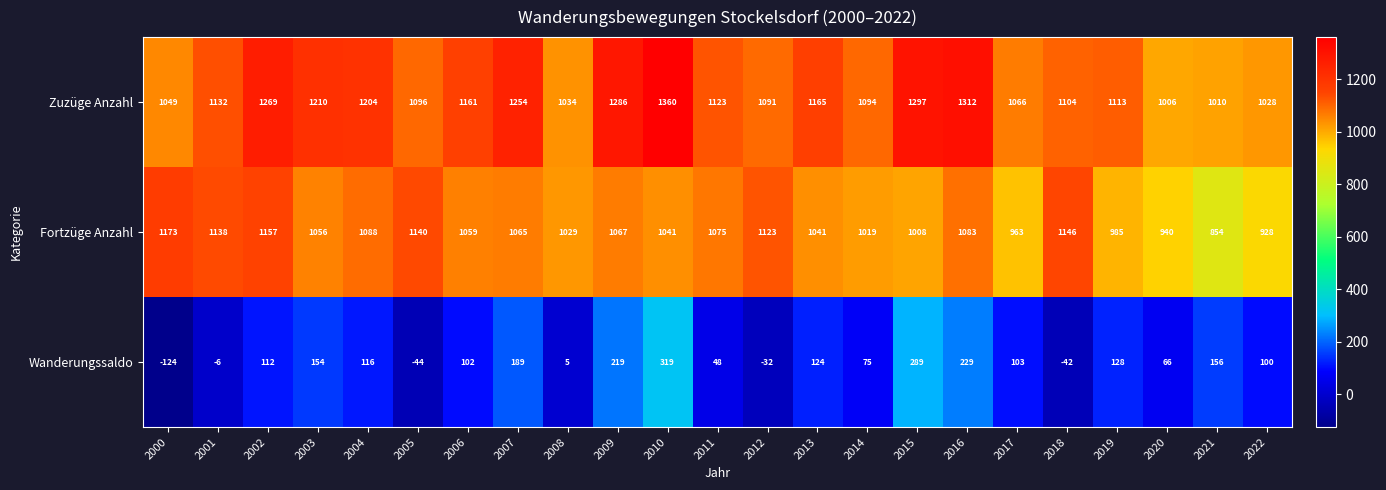

What is the difference between the maximum and second lowest values in the Fortzüge Anzahl series?

245